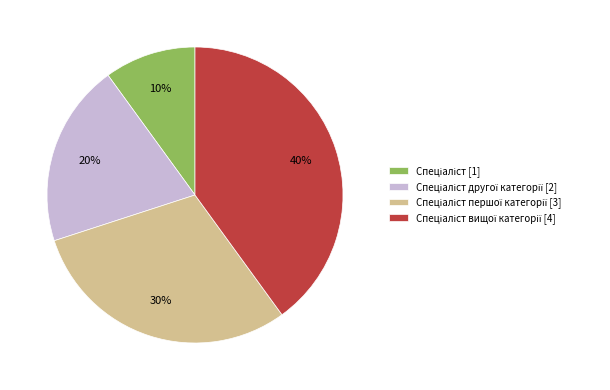

Does any single category account for the majority?

No